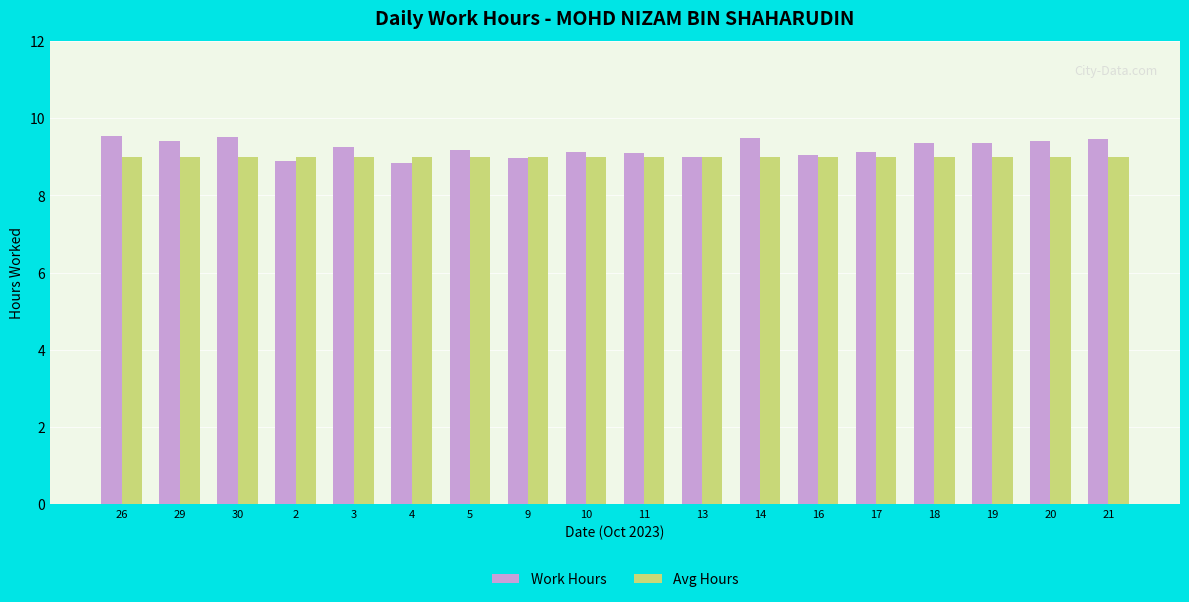

What is the smallest value displayed?

8.8